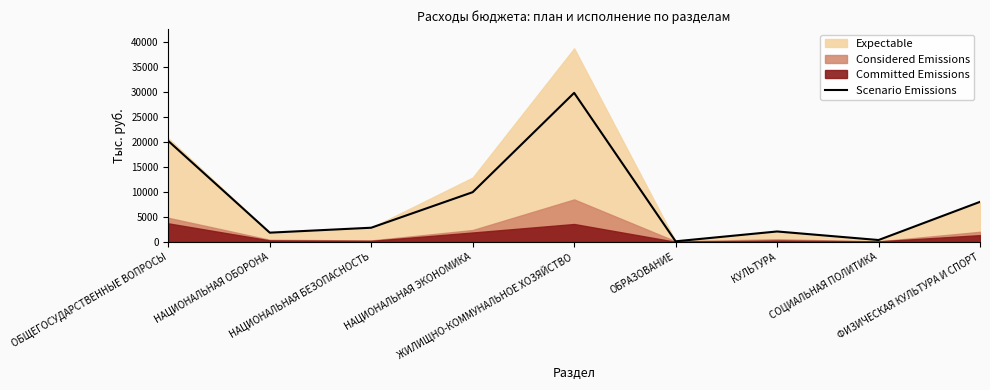

What is the label of the 5th point from the right?

ЖИЛИЩНО-КОММУНАЛЬНОЕ ХОЗЯЙСТВО